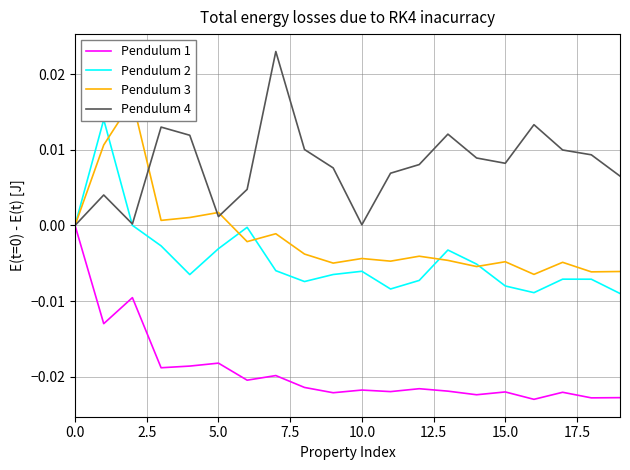

Rank the series by their maximum value, from lowest to highest.

Series 1, Series 2, Series 3, Series 4